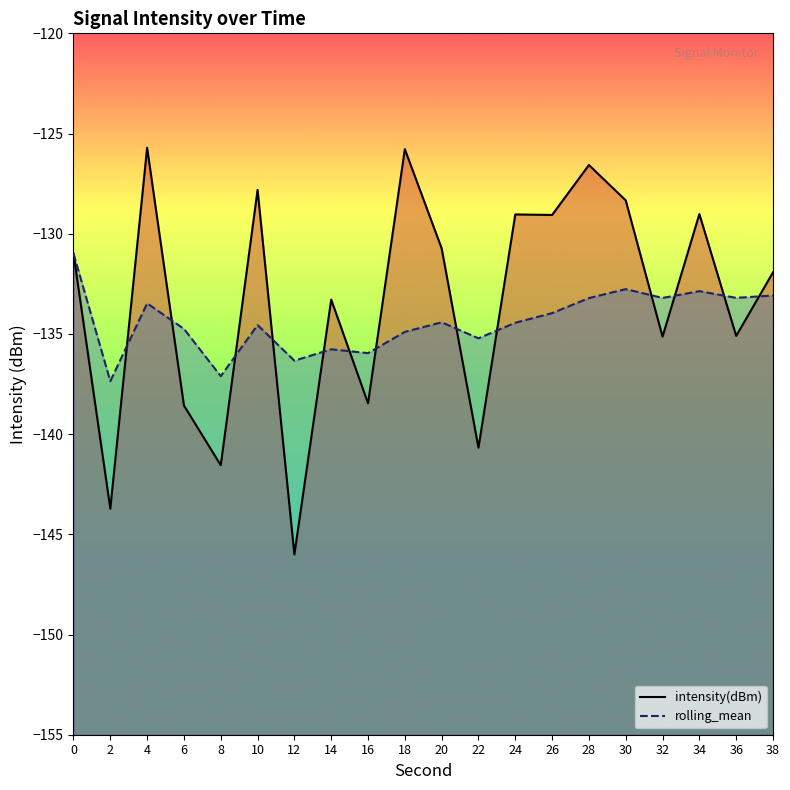

The rolling_mean series shows -136.0 at 16. True or false?

True